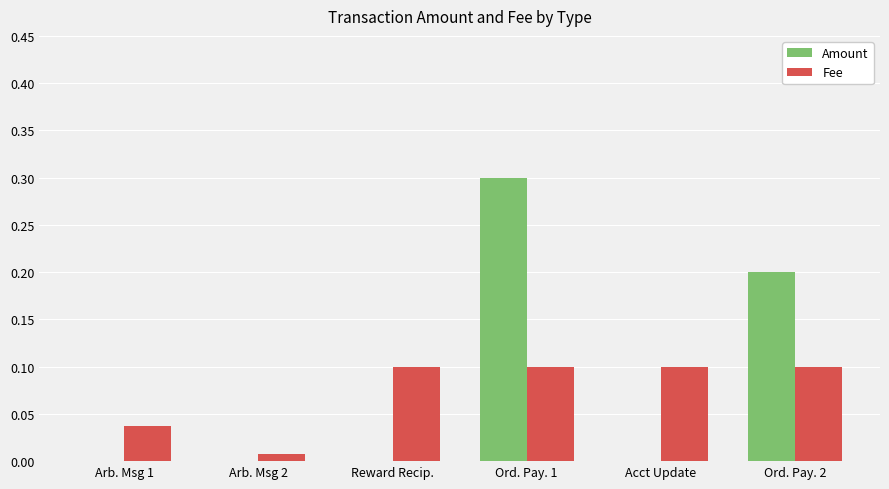

What is the highest value of the Amount series?

0.3